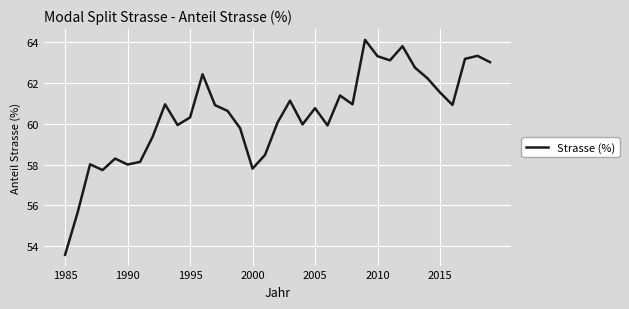

What is the minimum value shown in the chart?

53.6